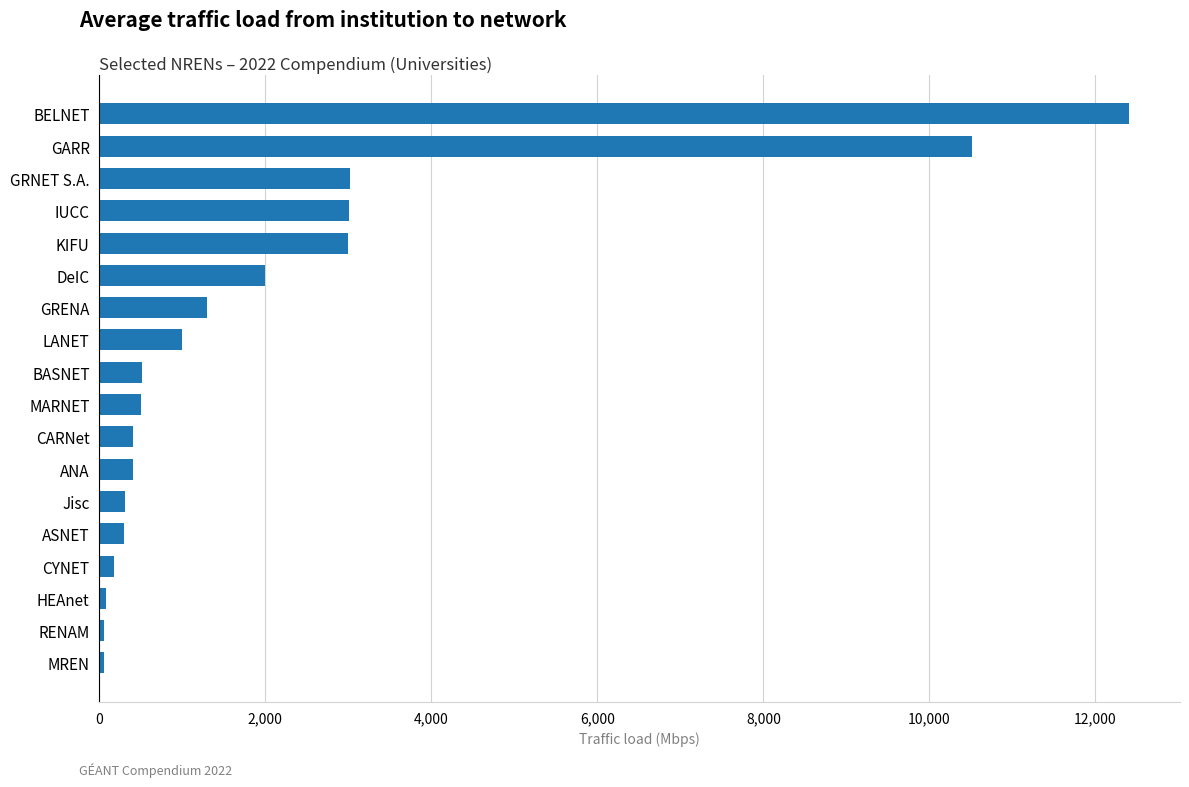

Where is the data nearest to the value 6230?

GRNET S.A.